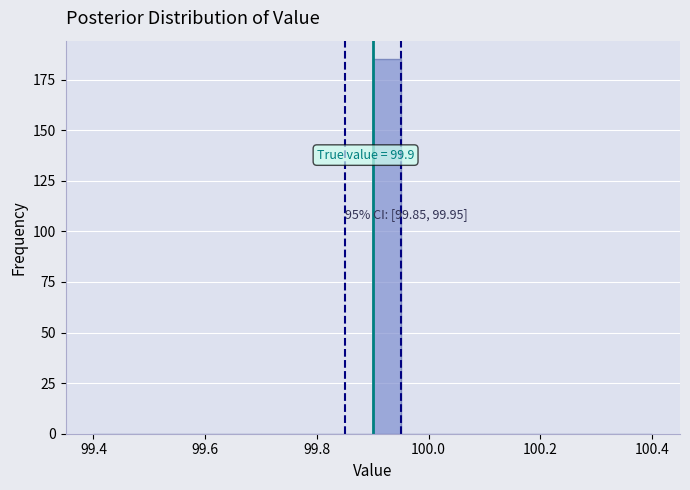

Around what value on the x-axis is the tallest bar? Give the approximate position of its centre, as read against the axis.

99.92